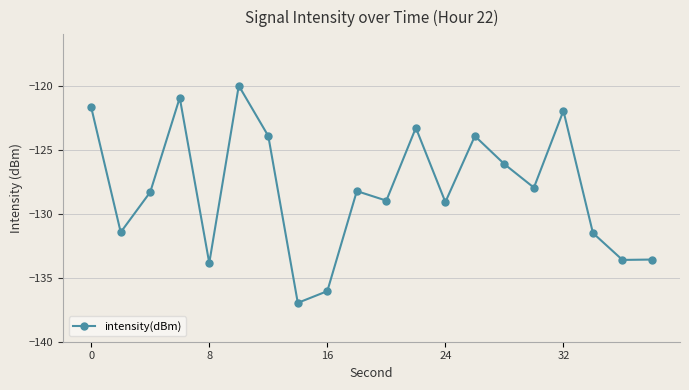

What is the value of the 10th point from the left?

-128.2